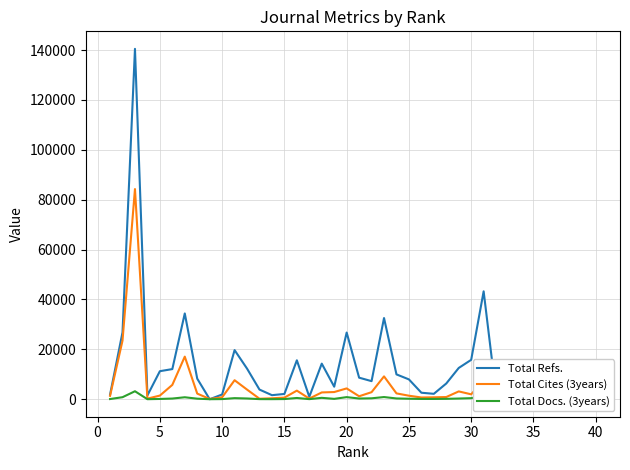

Which series has the widest spread of values?

Total Refs.